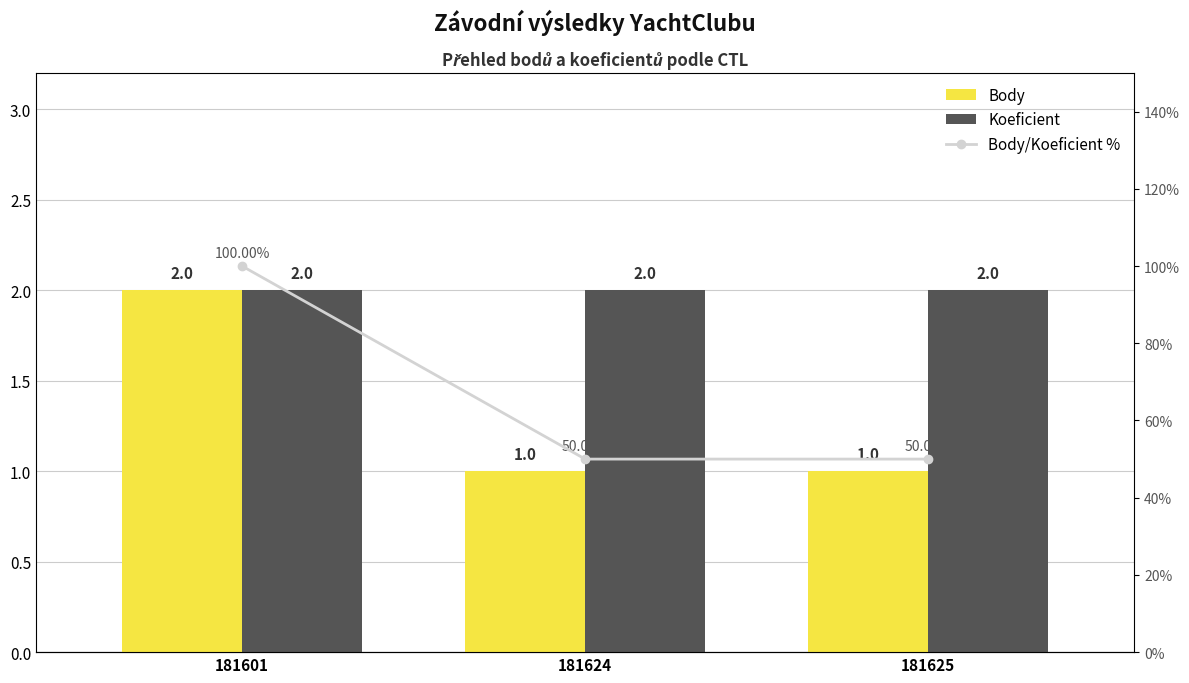

Where is Koeficient nearest to the value 2?

181601